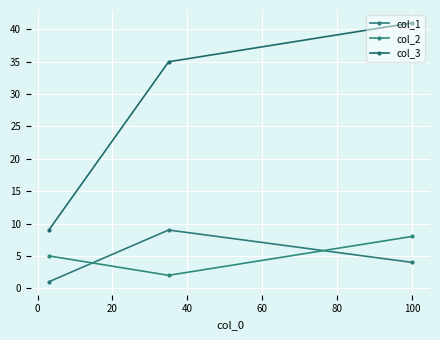

Does the chart display data point markers on the line(s)?

Yes